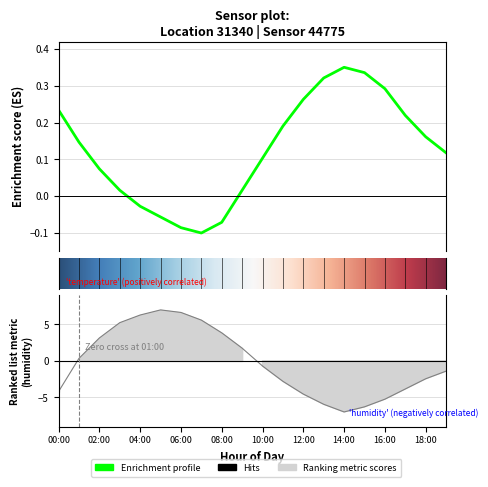

In temperature, how many points are lower than both neighbors (excluding endpoints)?

1